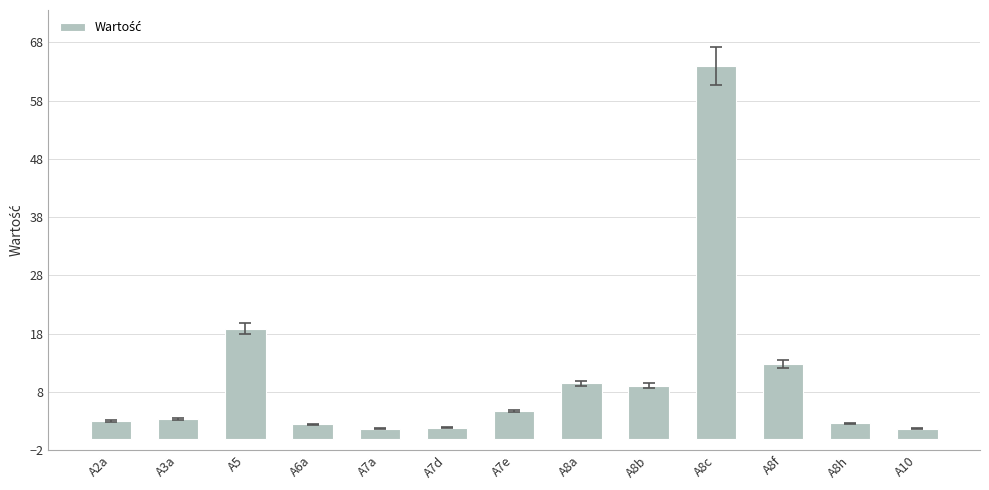

Does the chart contain any negative values?

No